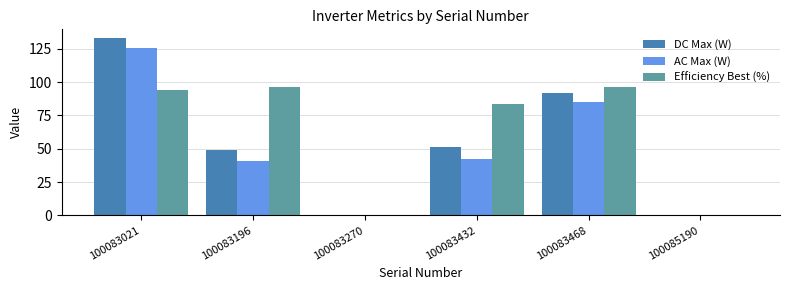

The AC Max (W) series shows 0.0 at 100085190. True or false?

True